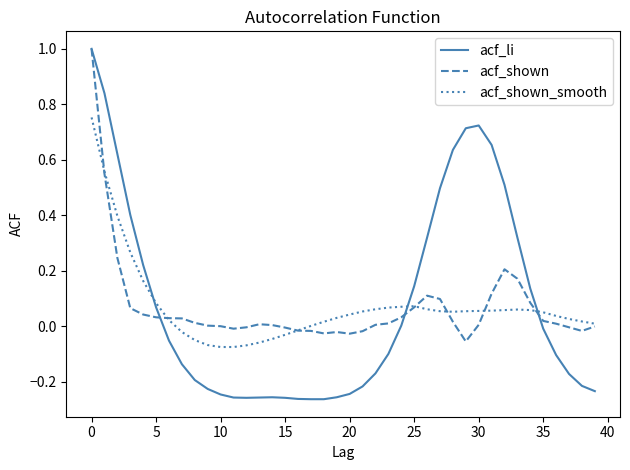

Which series has the largest range (max minus min)?

acf_li